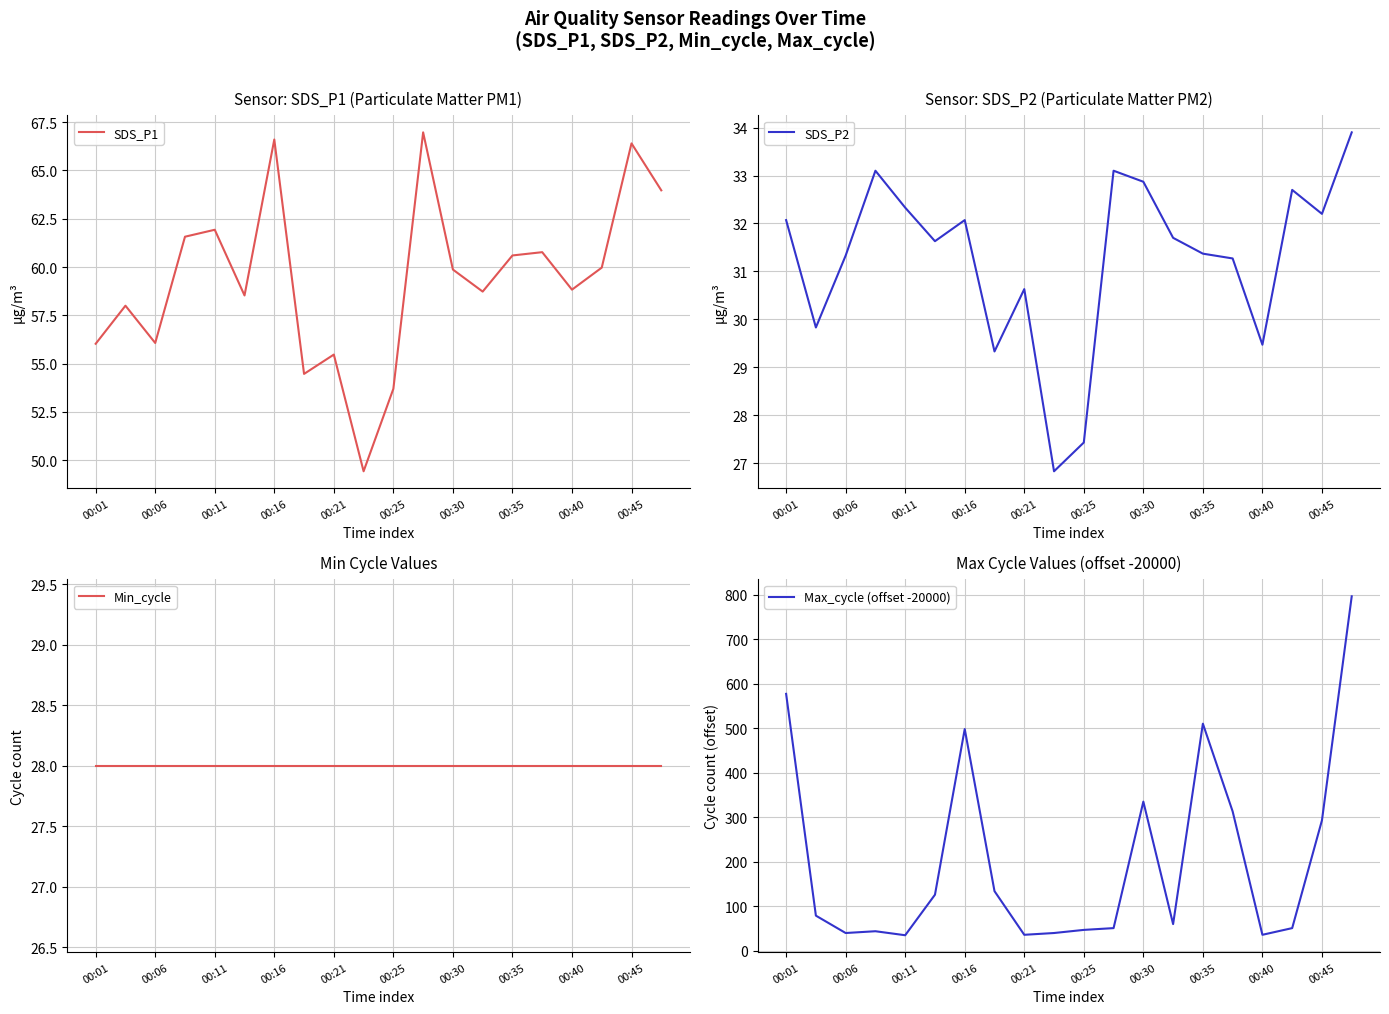

How many interior local valleys does the SDS_P2 series have?

6